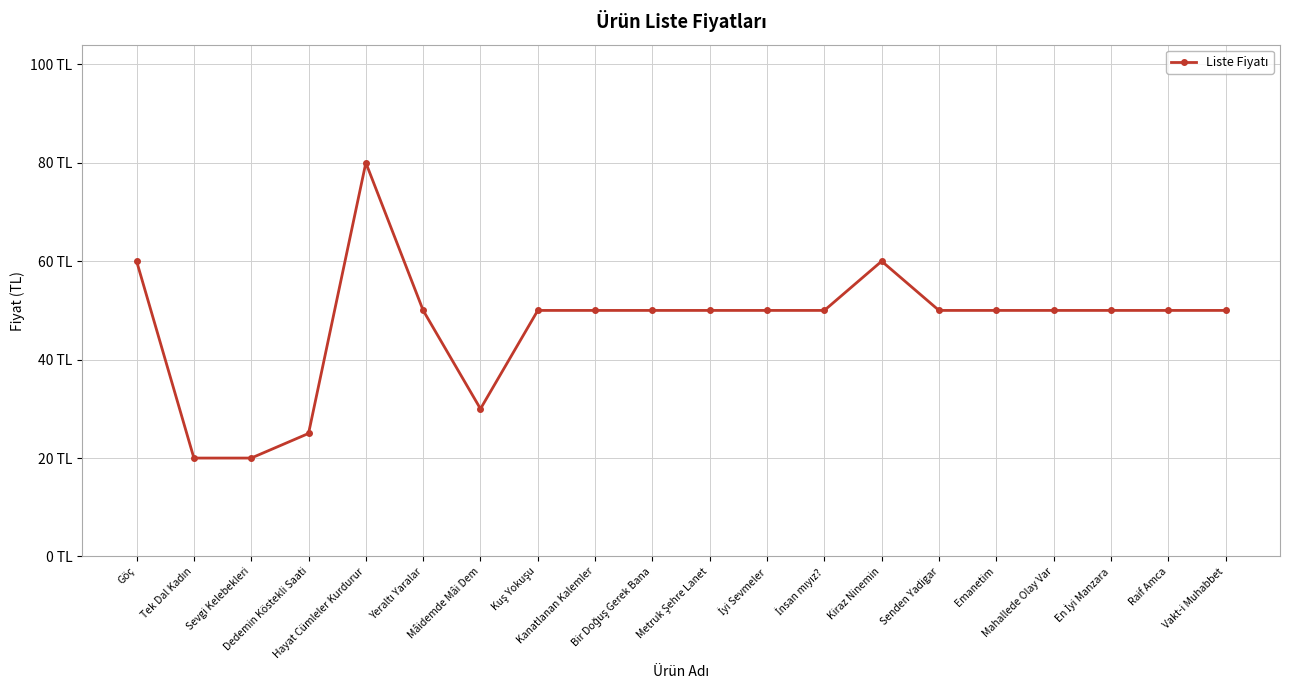

Does the chart have visible grid lines?

Yes